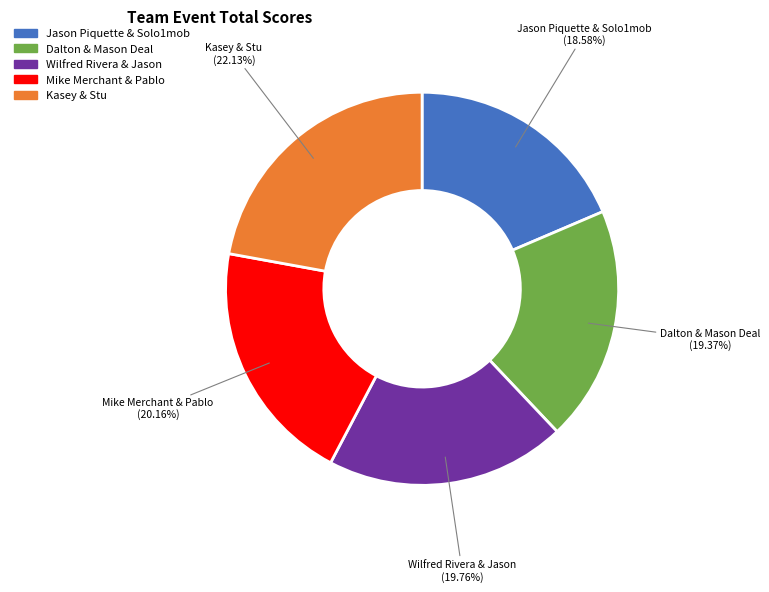

How many slices are in this pie chart?

5